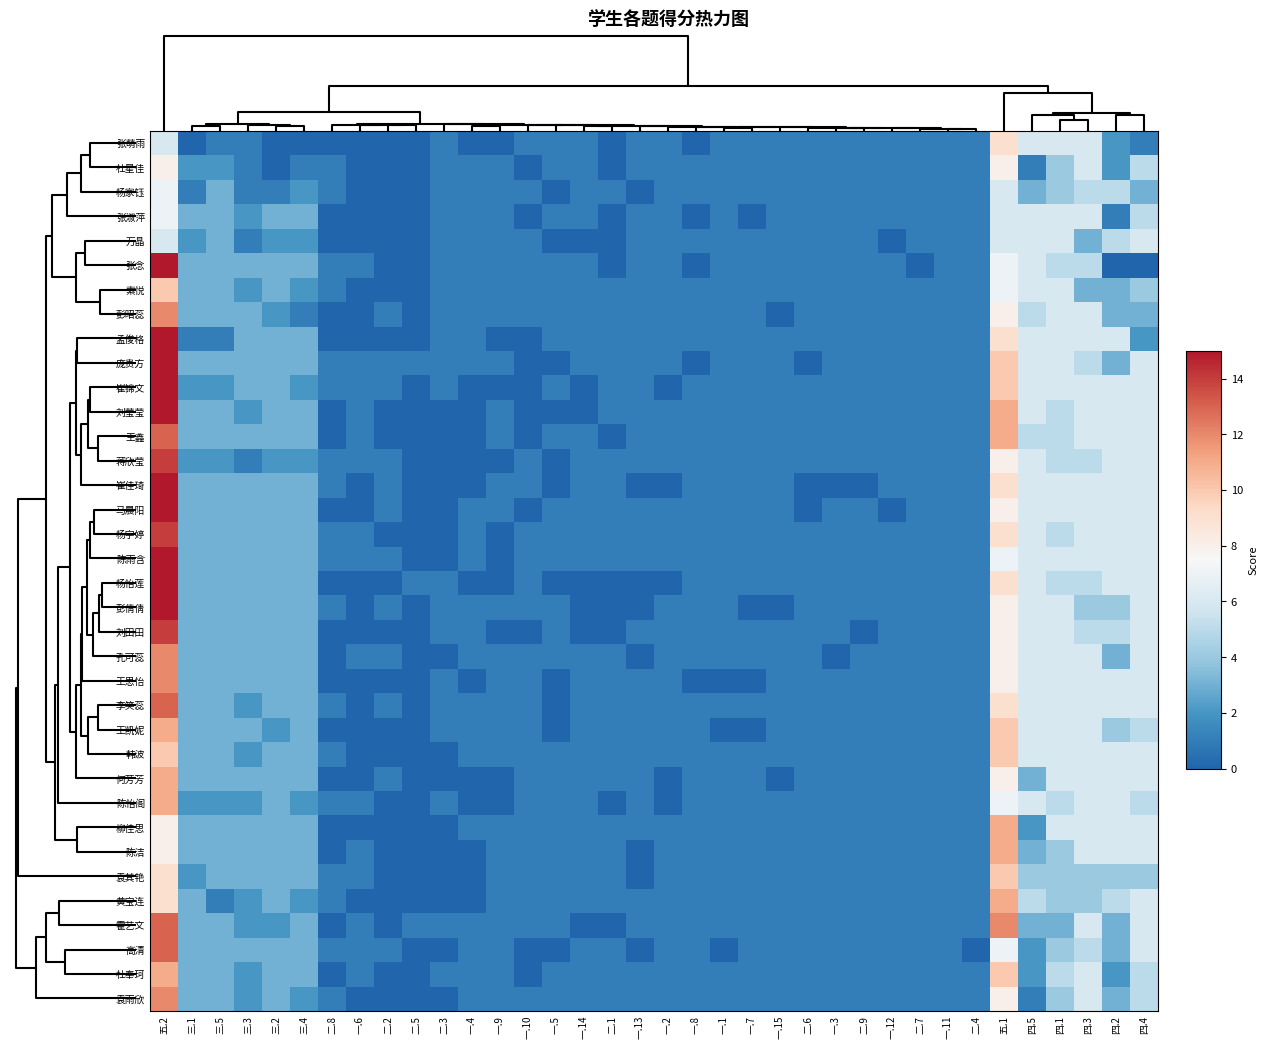

Which category has the highest value across all series?

五.2